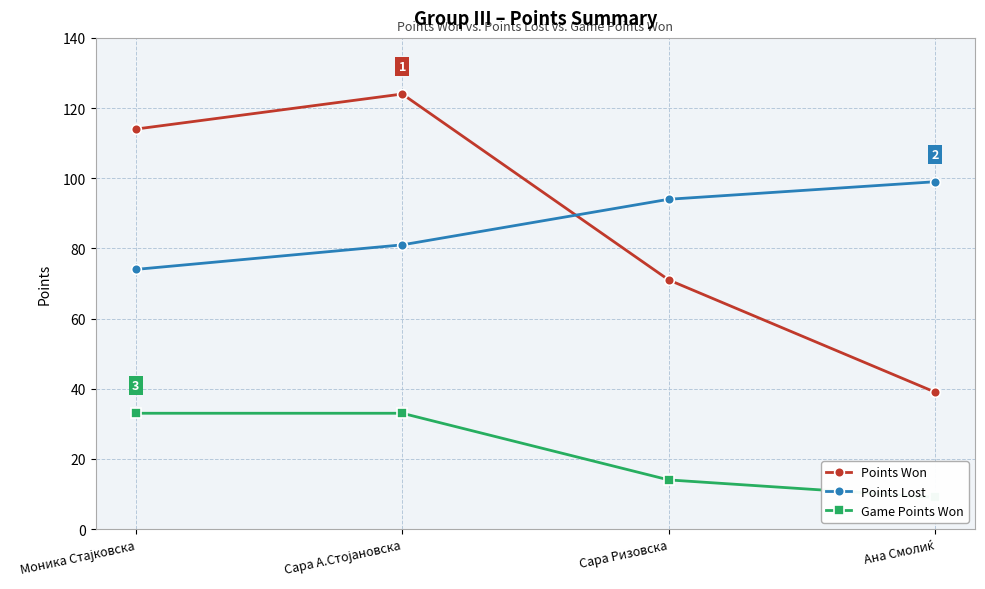

What position from the right is Сара А.Стојановска?

3